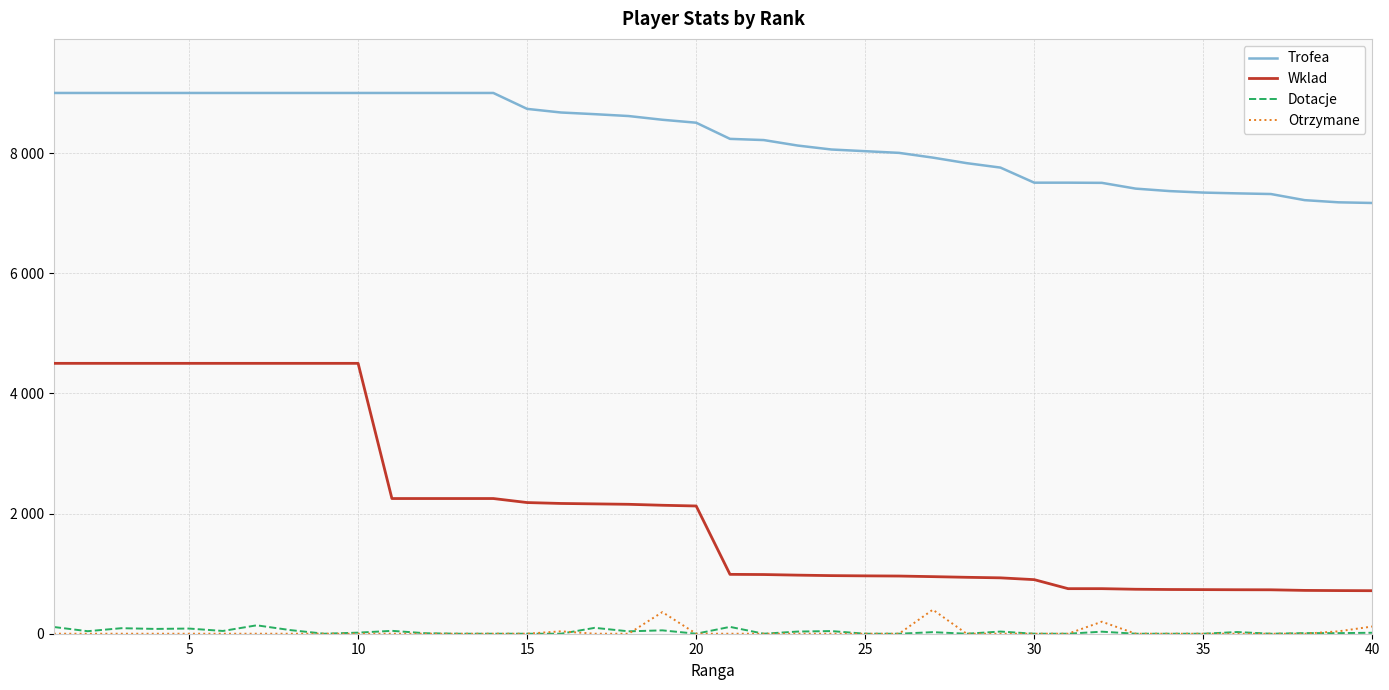

What are all the series names shown in the legend?

Trofea, Wklad, Dotacje, Otrzymane